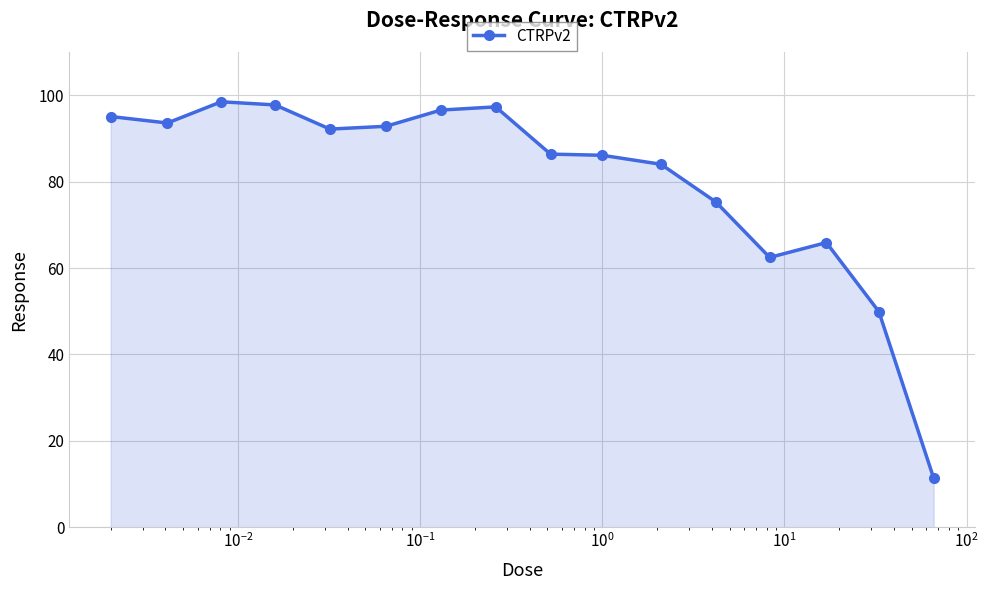

True or false: there are more than 0 points higher than both neighbors.

True